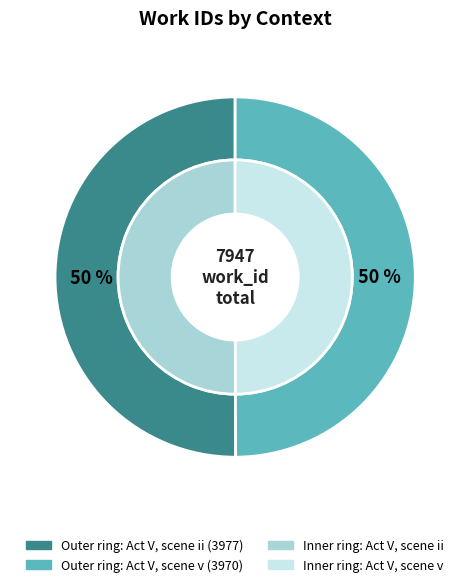

How many segments does this pie chart have?

2